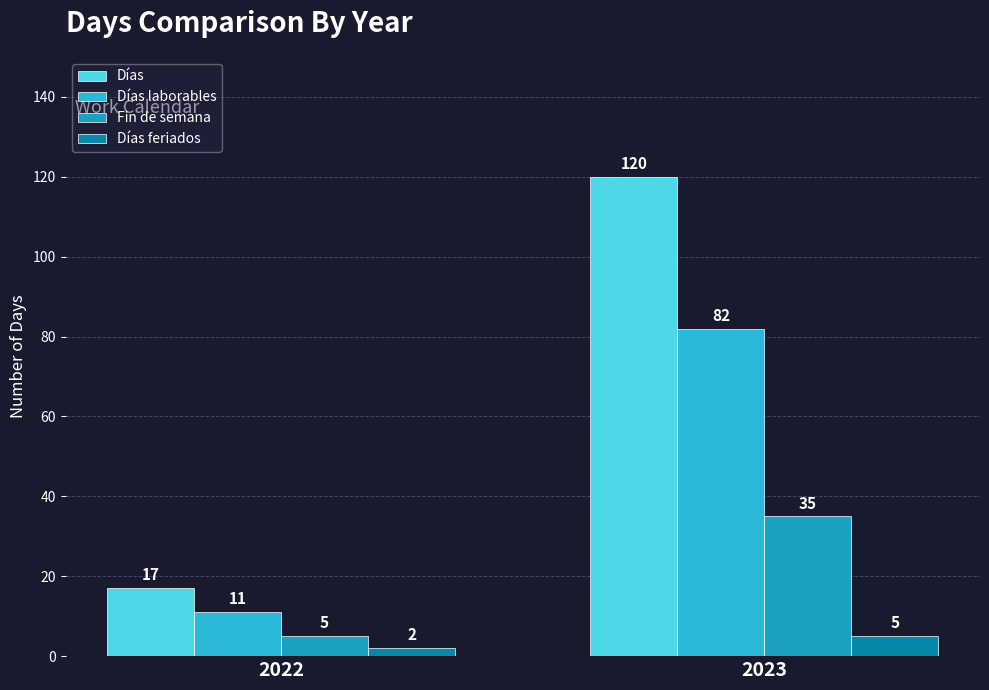

What is the sum of the Días values at 2023 and 2022?

137